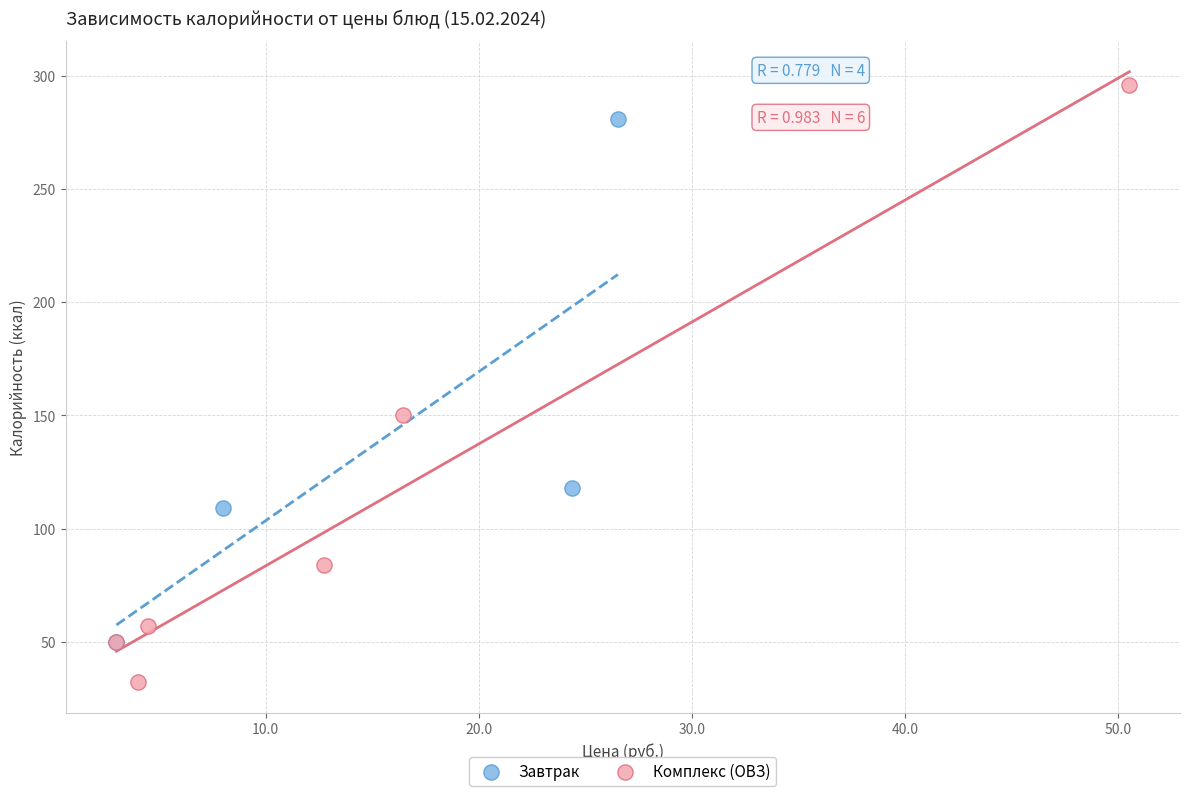

Which series reaches the maximum Y coordinate?

Комплекс (ОВЗ)